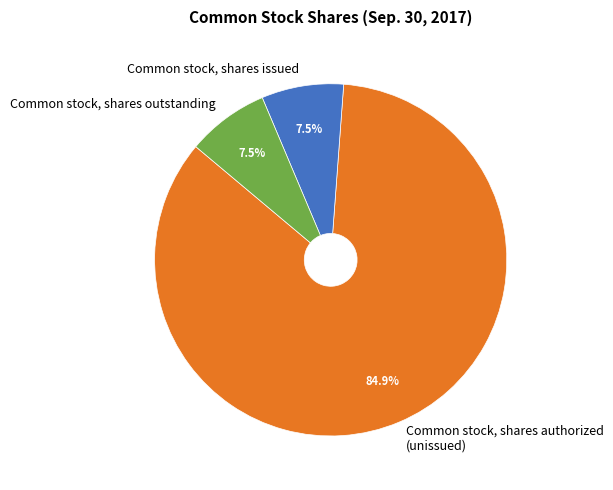

What is the ratio of the value at Common stock, shares authorized (unissued) to the value at Common stock, shares outstanding?

11.3